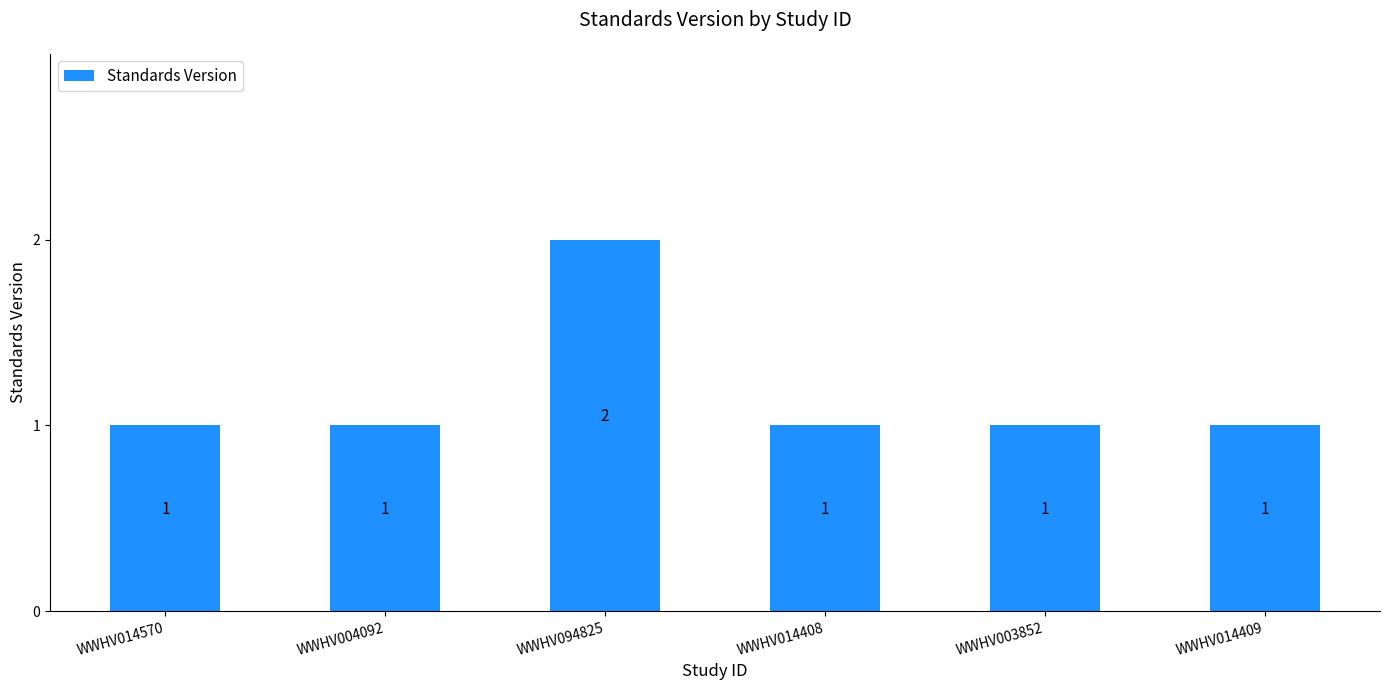

Count the values in the range 1 to 2.

6